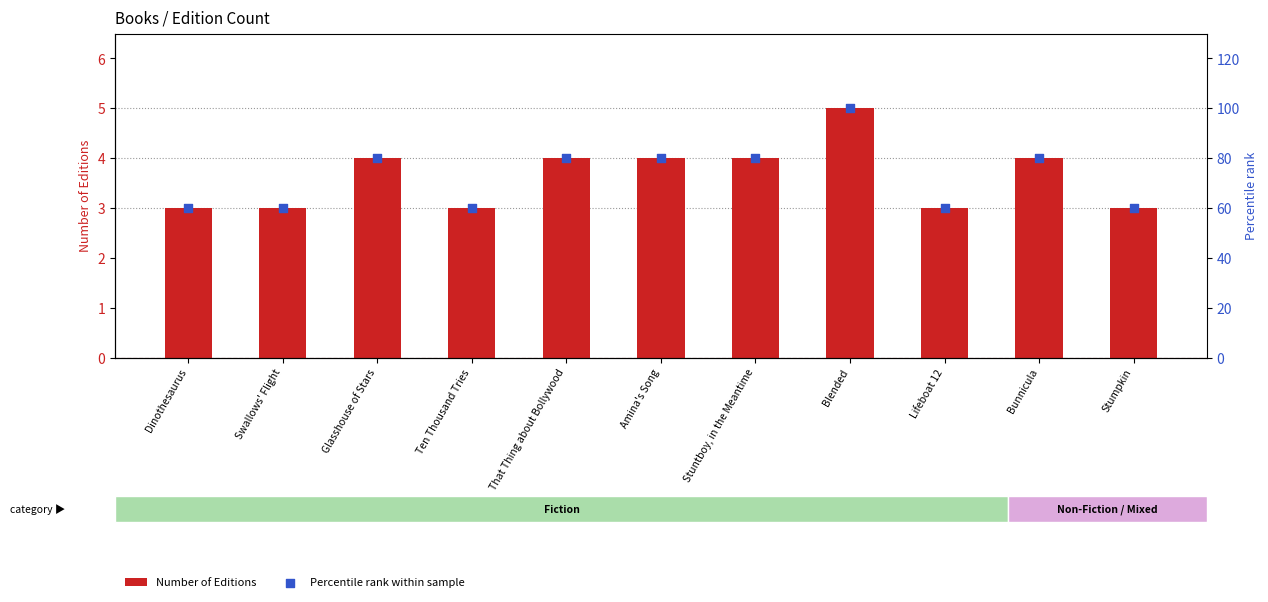

Which series has the largest total across all categories?

Percentile rank within sample